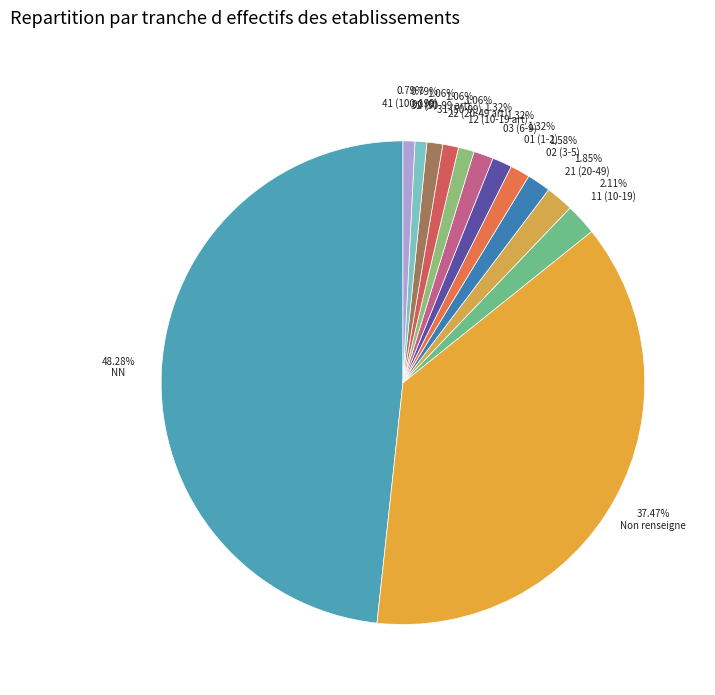

Is there a majority slice in this chart?

No